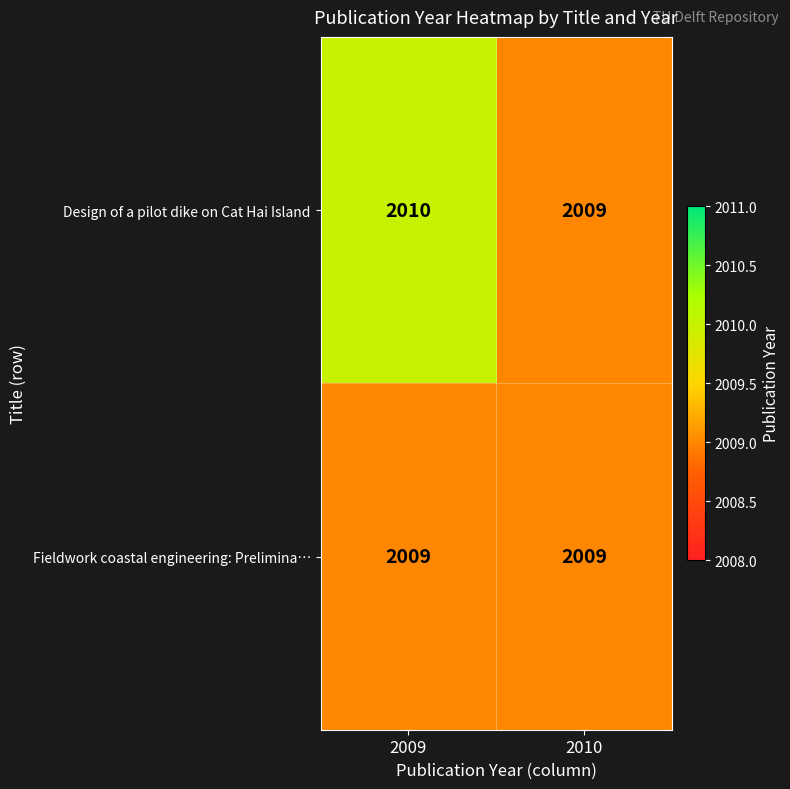

Reading left to right, transcribe all the data shown in this chart.

Design of a pilot dike on Cat Hai Island: 2010	2009
Fieldwork coastal engineering: Prelimina…: 2009	2009